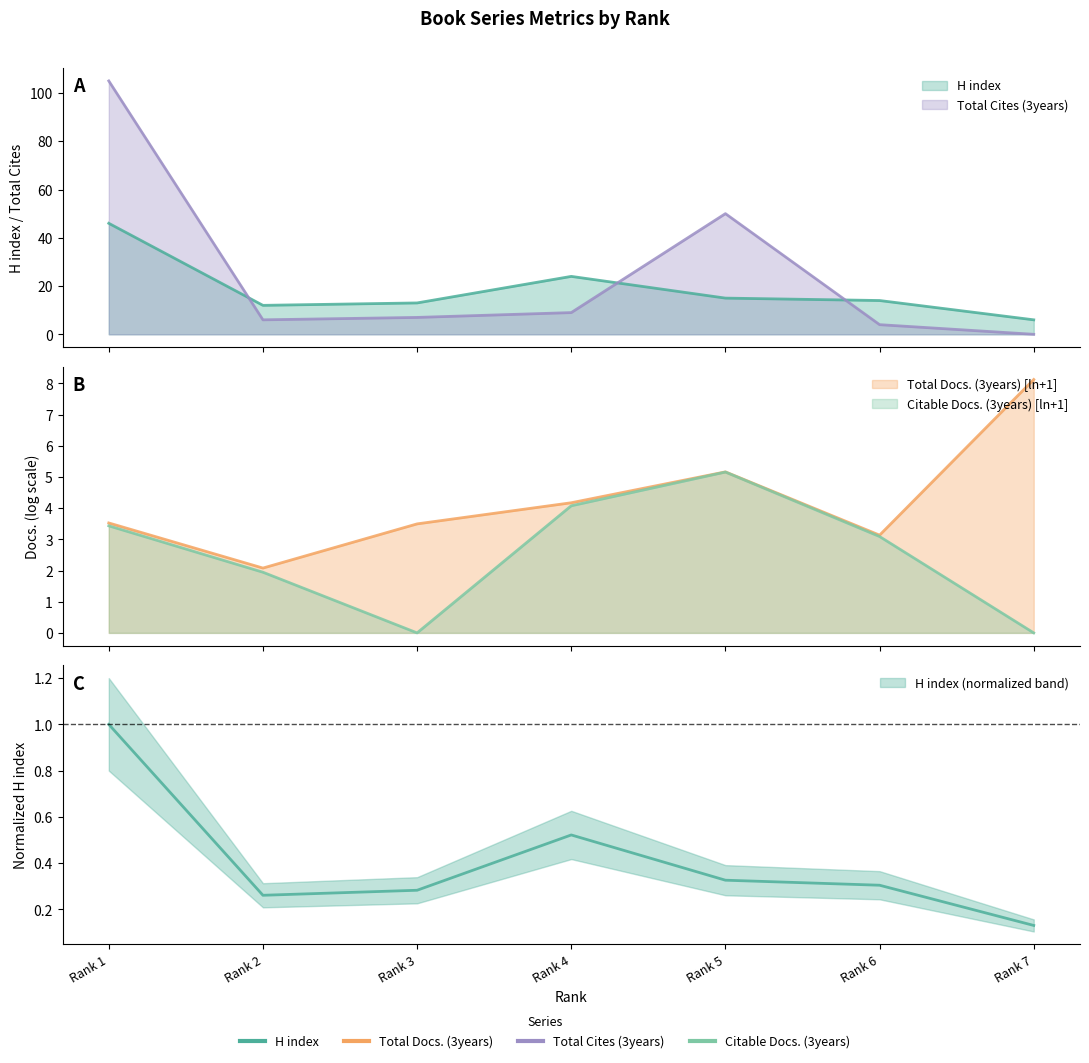

After their last crossing, which series has the higher values: Total Cites (3years) or H index?

H index